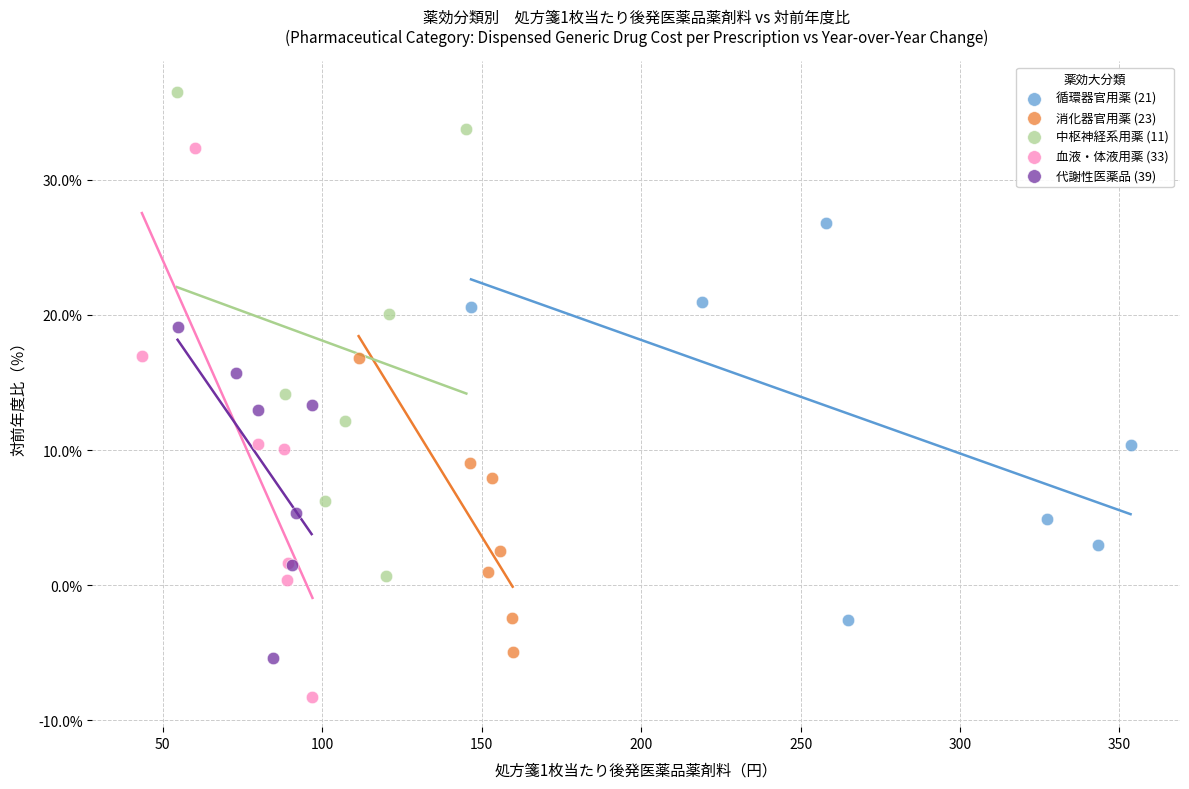

What are all the series names shown in the legend?

循環器官用薬 (21), 消化器官用薬 (23), 中枢神経系用薬 (11), 血液・体液用薬 (33), 代謝性医薬品 (39)